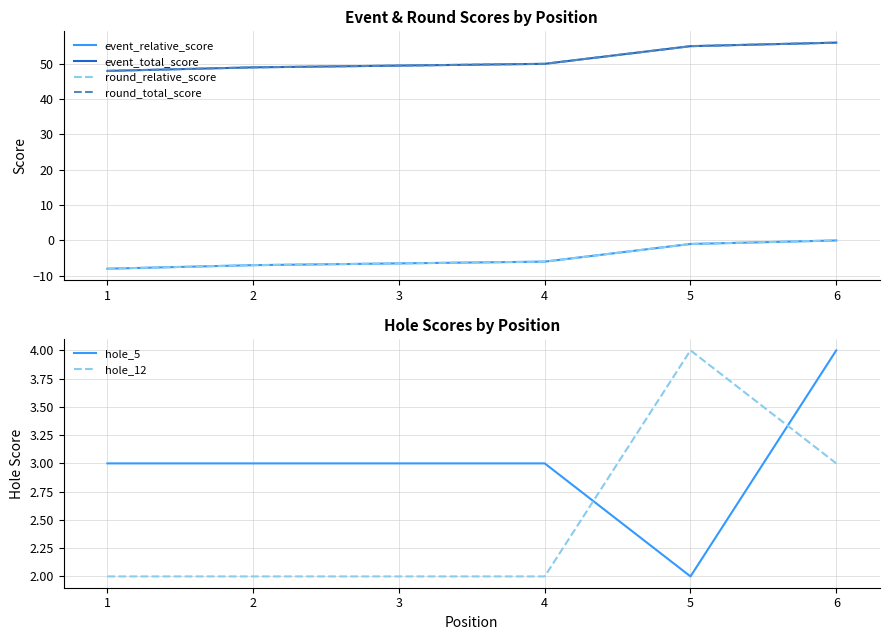

How many values in the event_relative_score series are below -6?

3